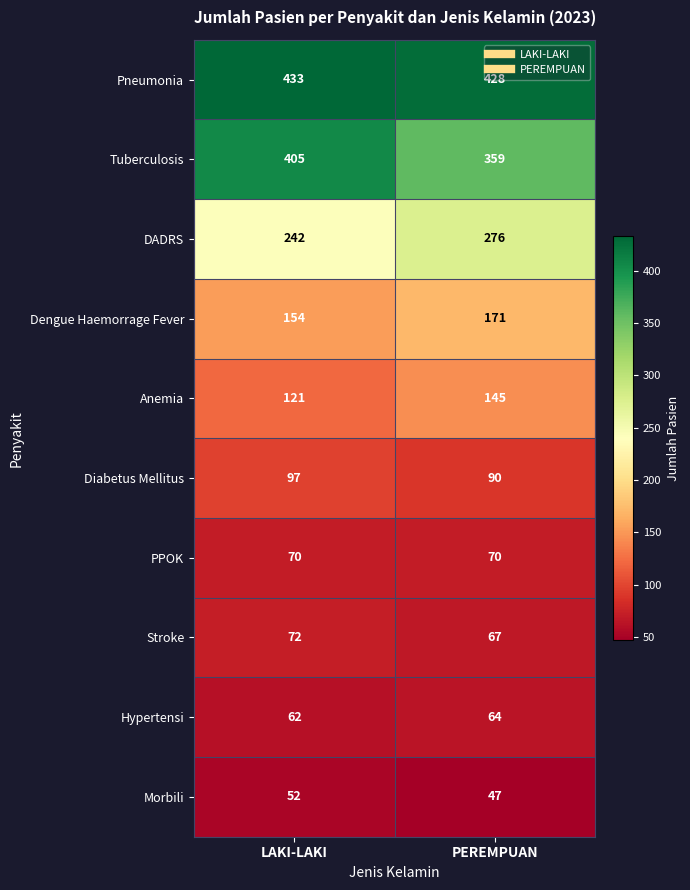

List the series in order of their peak value, lowest first.

Morbili, Hypertensi, PPOK, Stroke, Diabetus Mellitus, Anemia, Dengue Haemorrage Fever, DADRS, Tuberculosis, Pneumonia